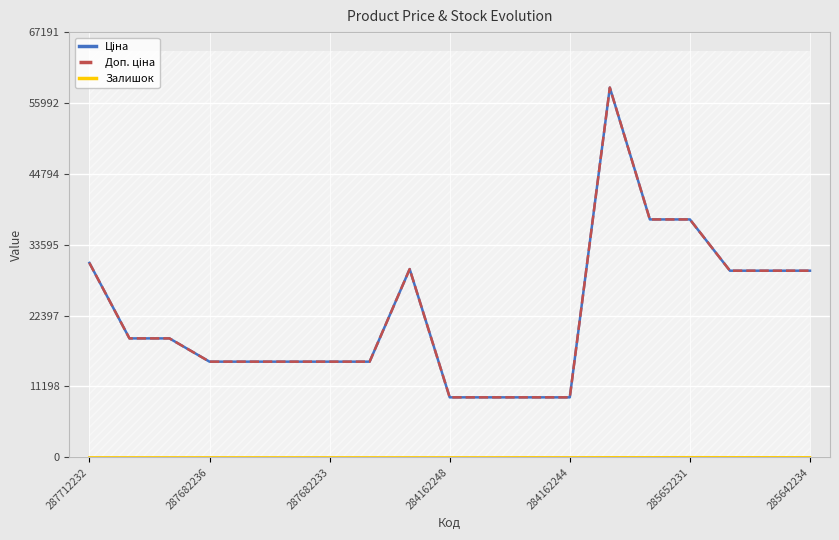

True or false: Залишок has more than 0 interior local peaks.

True